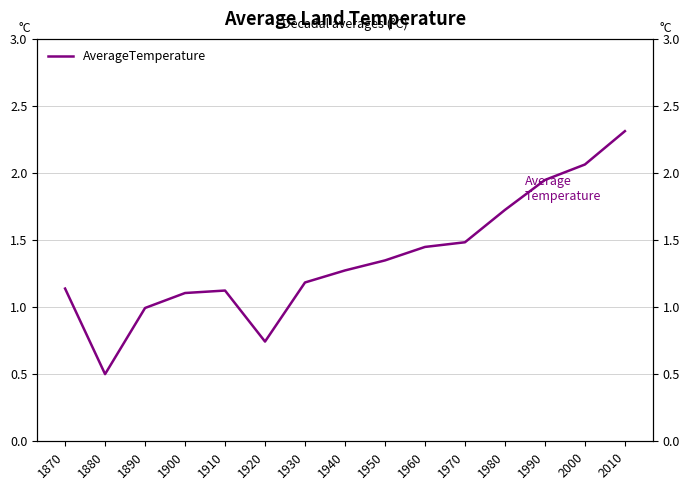

How many data points are above 1?

12